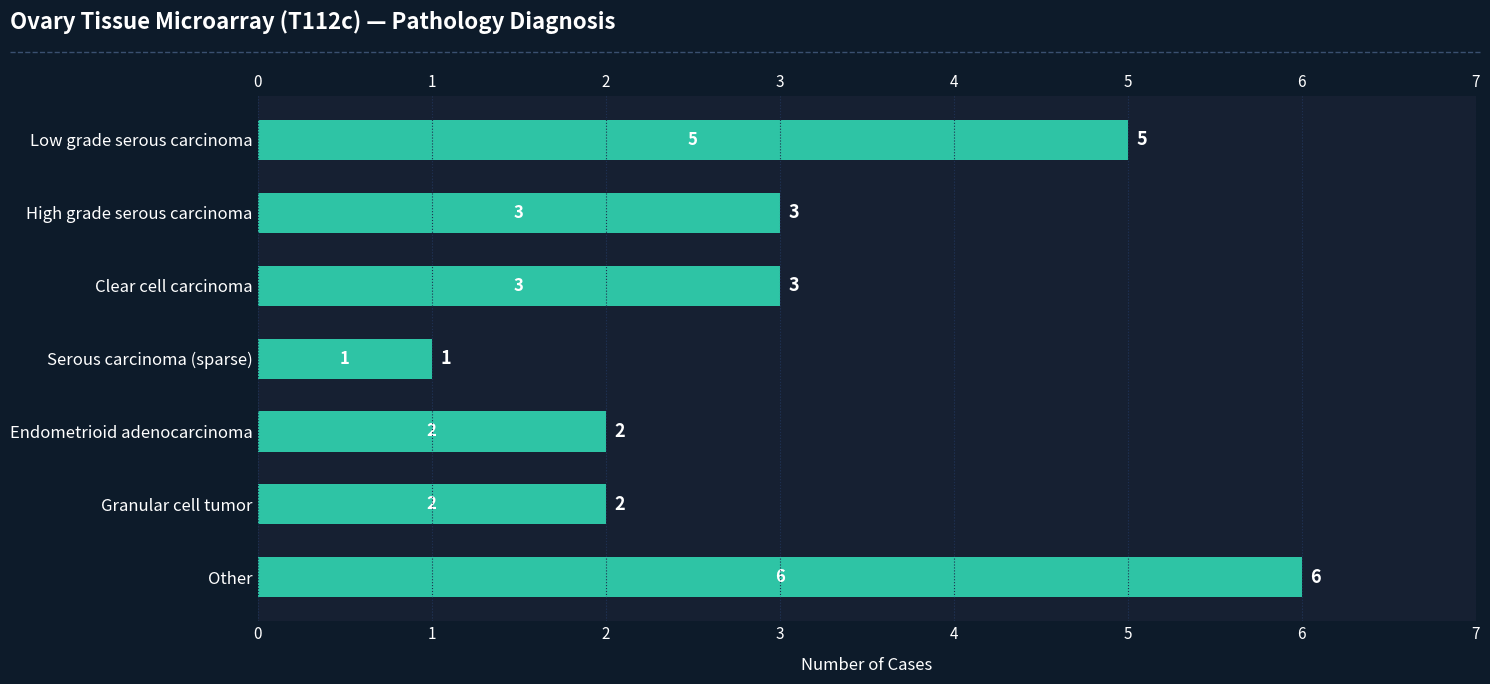

What is the change in value from Low grade serous carcinoma to High grade serous carcinoma?

-2